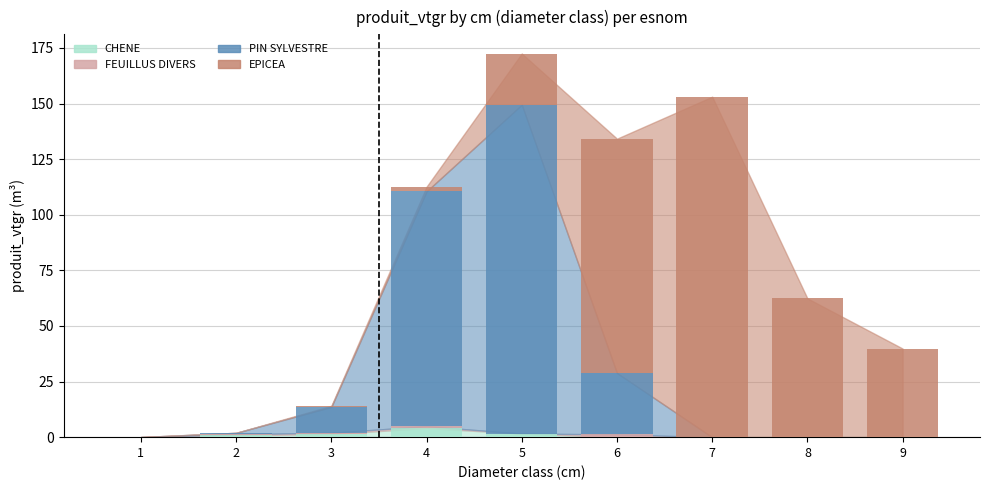

At which category is the sum across all series the highest?

5